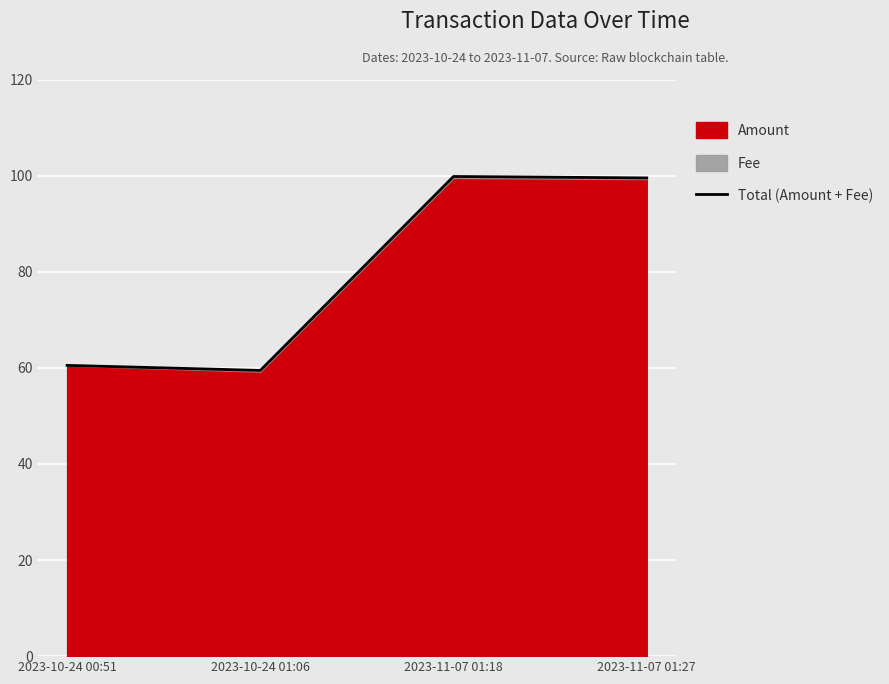

How many interior local peaks (higher than both neighbors) does the data have?

1